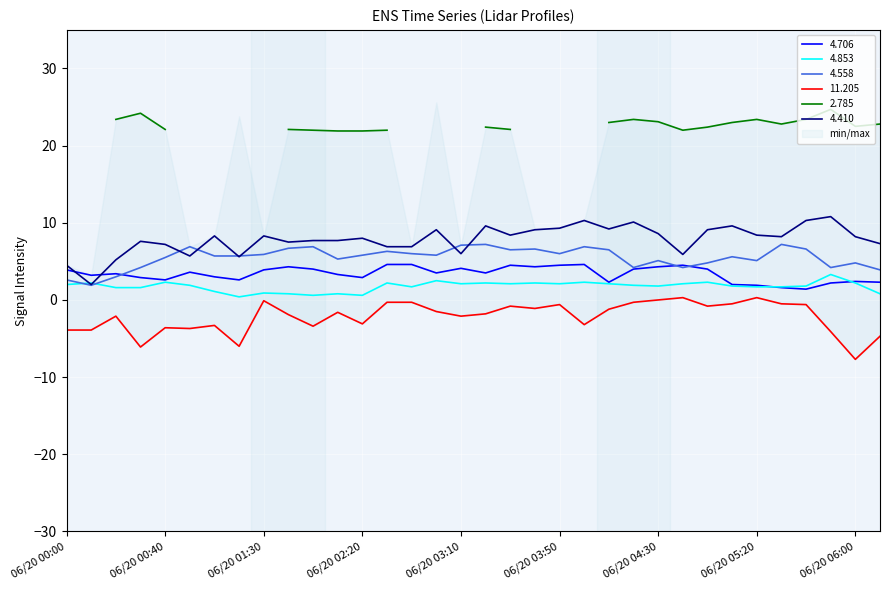

How many data points in 4.558 are less than 5?

10